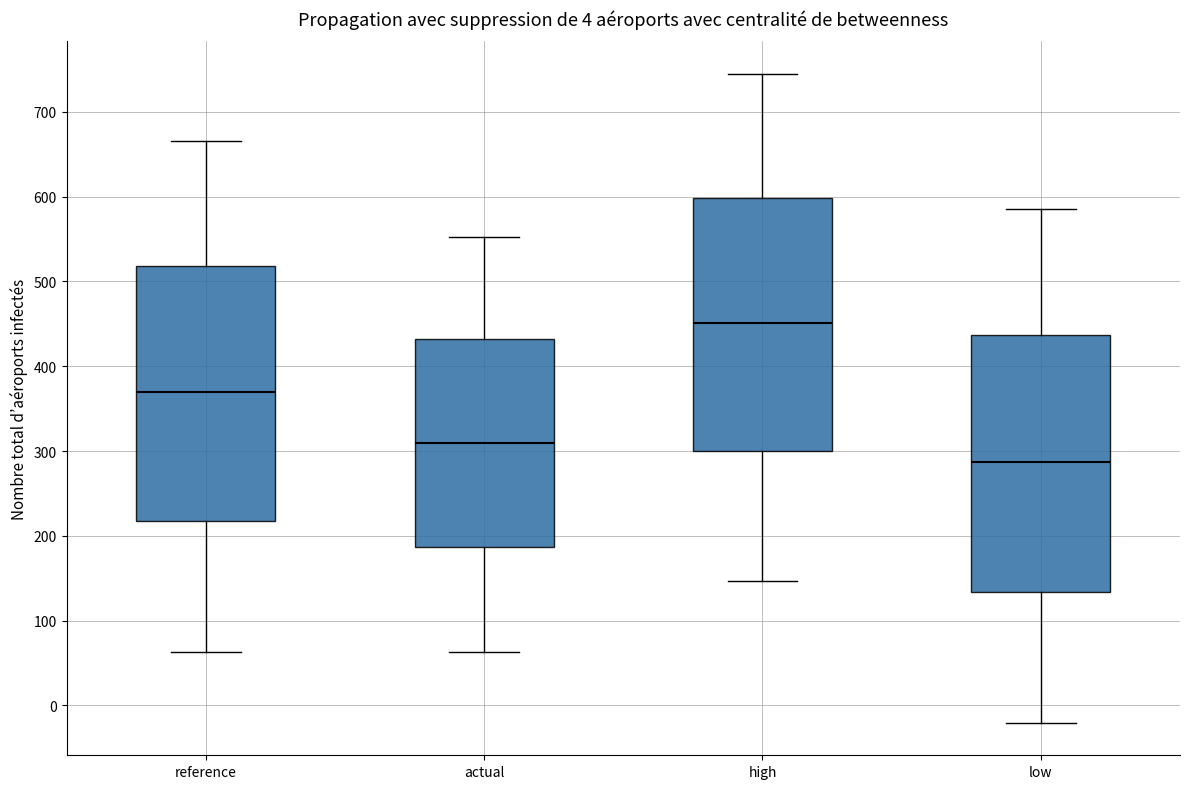

Reading left to right, read every box against the y-axis: the position of its median line, the range the box covers, and the ends of its whiskers. The values are not printed on the chart, so give them approximately, as read against the axis.

reference: median 370, box 220 to 520, whiskers 60 to 670
actual: median 310, box 190 to 430, whiskers 60 to 550
high: median 450, box 300 to 600, whiskers 150 to 740
low: median 290, box 130 to 440, whiskers -20 to 590